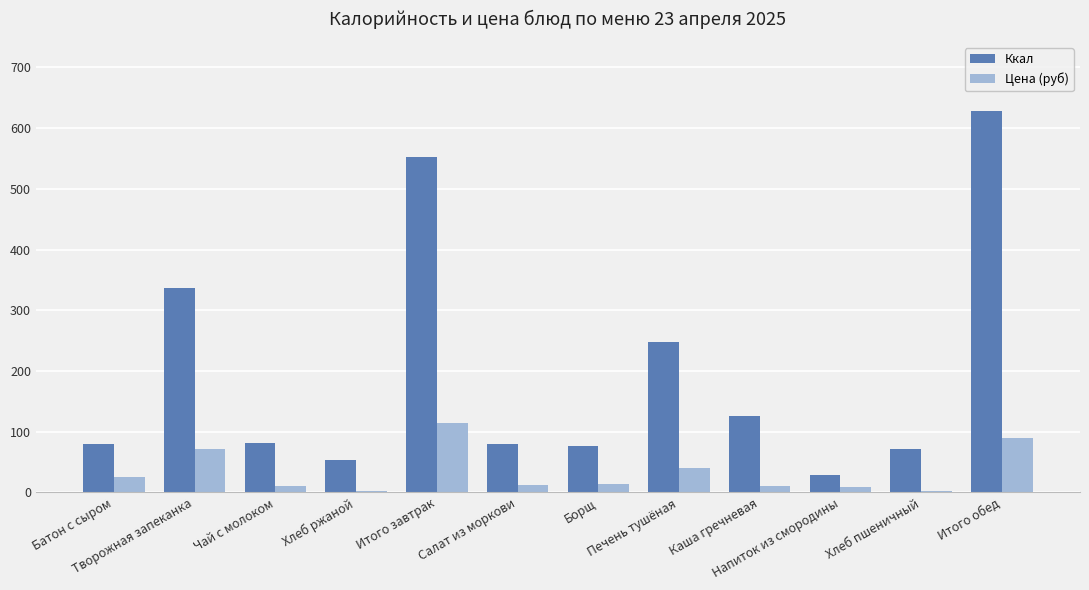

What is the maximum value for Цена (руб)?

115.0